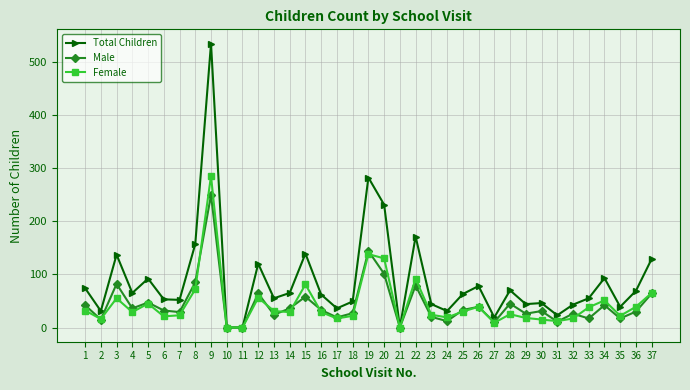

How many lines are shown in the chart?

3